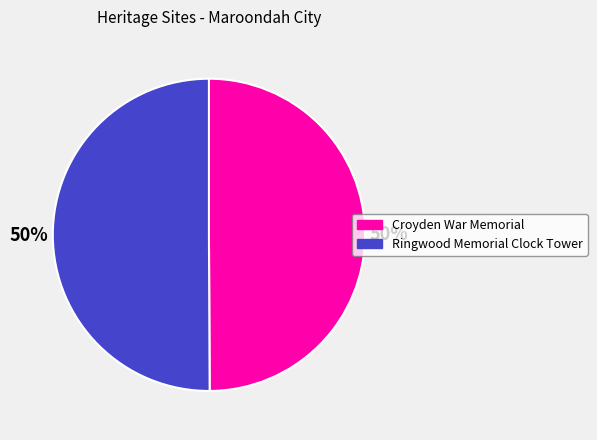

To the nearest percent, what is the combined percentage of Croyden War Memorial and Ringwood Memorial Clock Tower?

100%